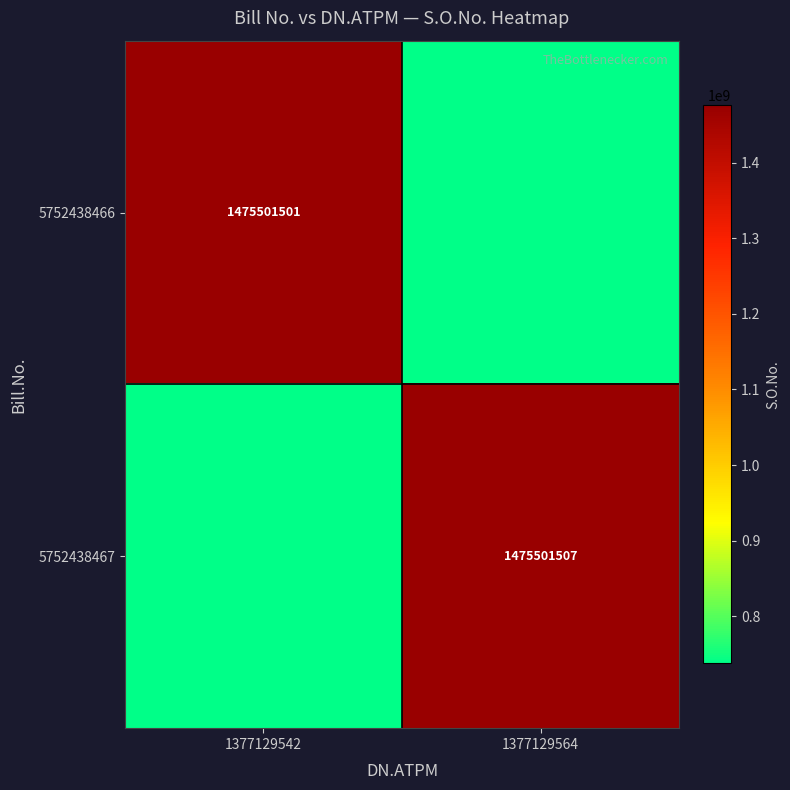

How many categories are shown in the chart?

2